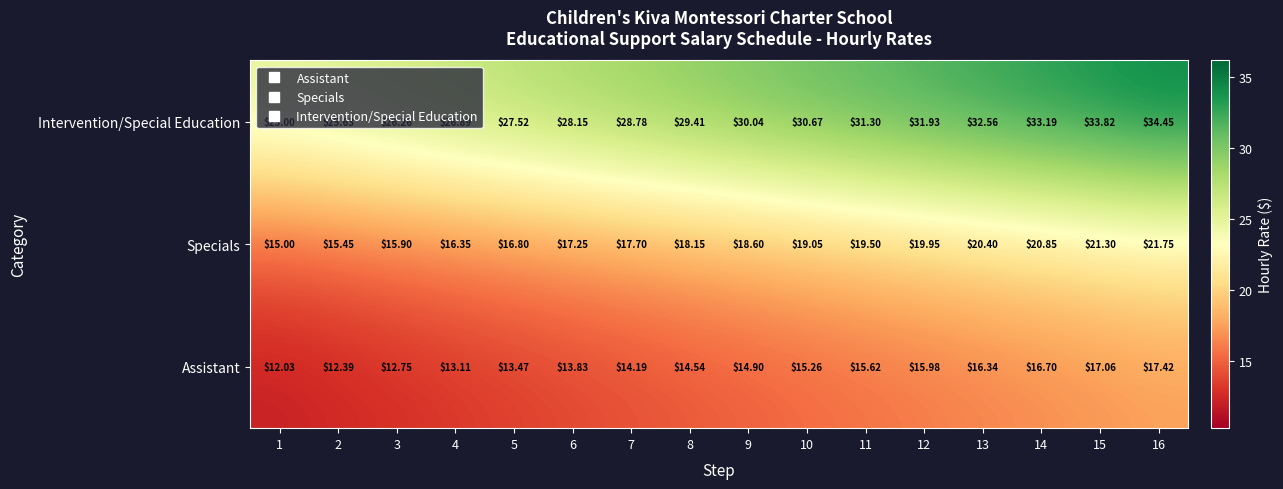

Is the value of Intervention/Special Education at 13 greater than the value of Specials at 16?

Yes